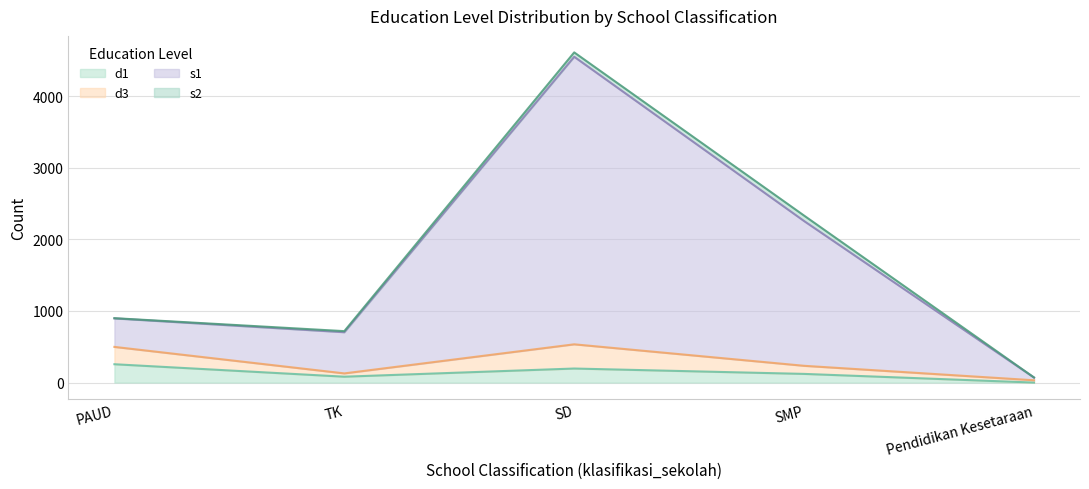

The value of d1 at PAUD is 256. True or false?

True